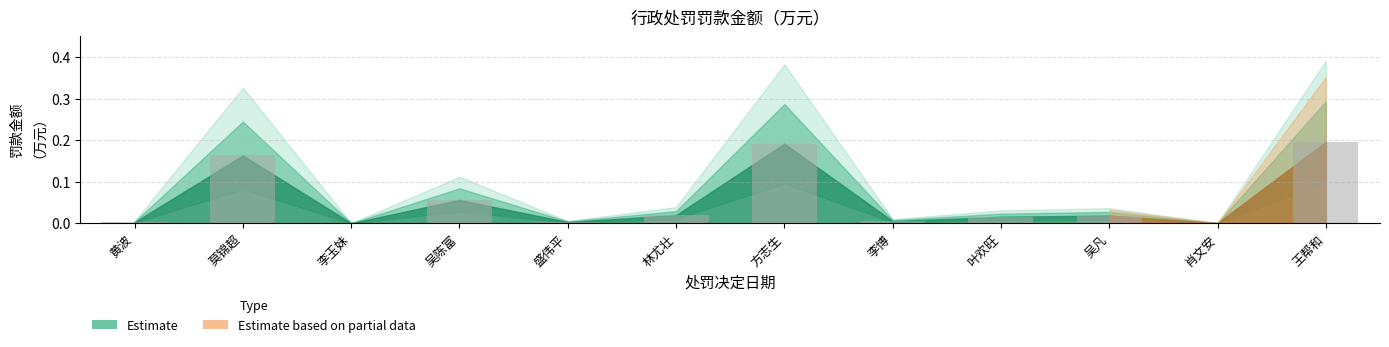

The value at 盛伟平 is 0.0. True or false?

True